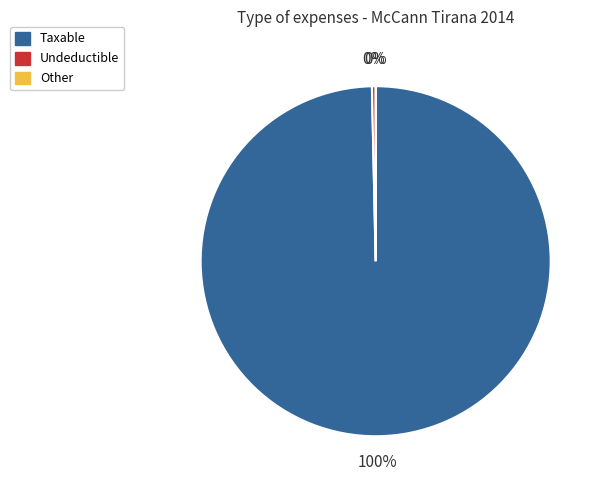

The 27 slice represents 5% of the pie. True or false?

False